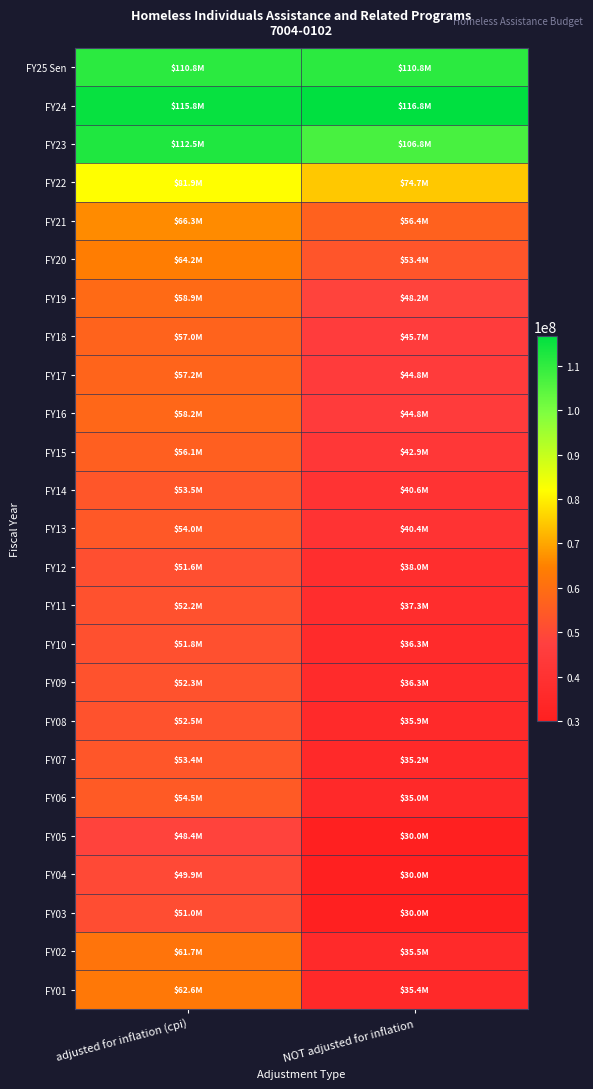

At which category is the sum across all series the highest?

adjusted for inflation (cpi)